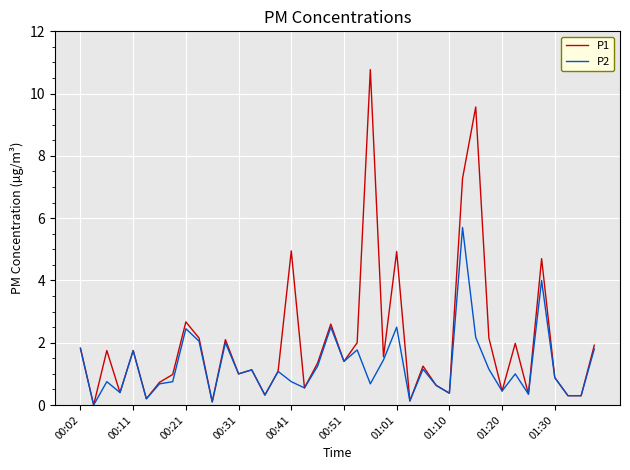

Which series has the widest spread of values?

P1